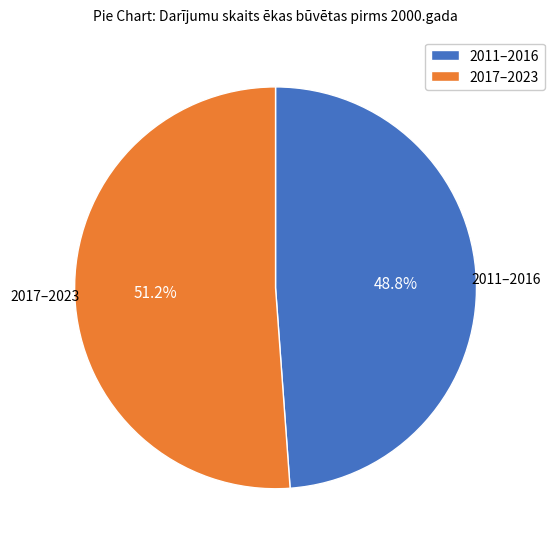

What is the smallest slice in the pie chart?

2011–2016